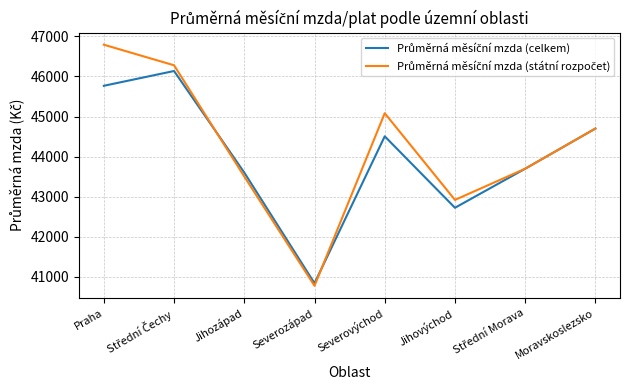

What is the total value across all series at Praha?

92561.6